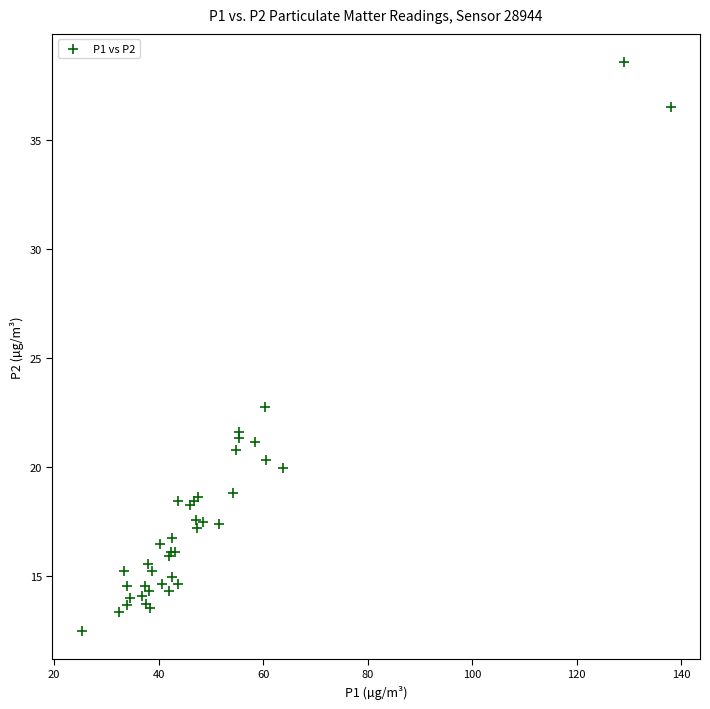

What Y value in the scatter plot is closest to 25?

22.7